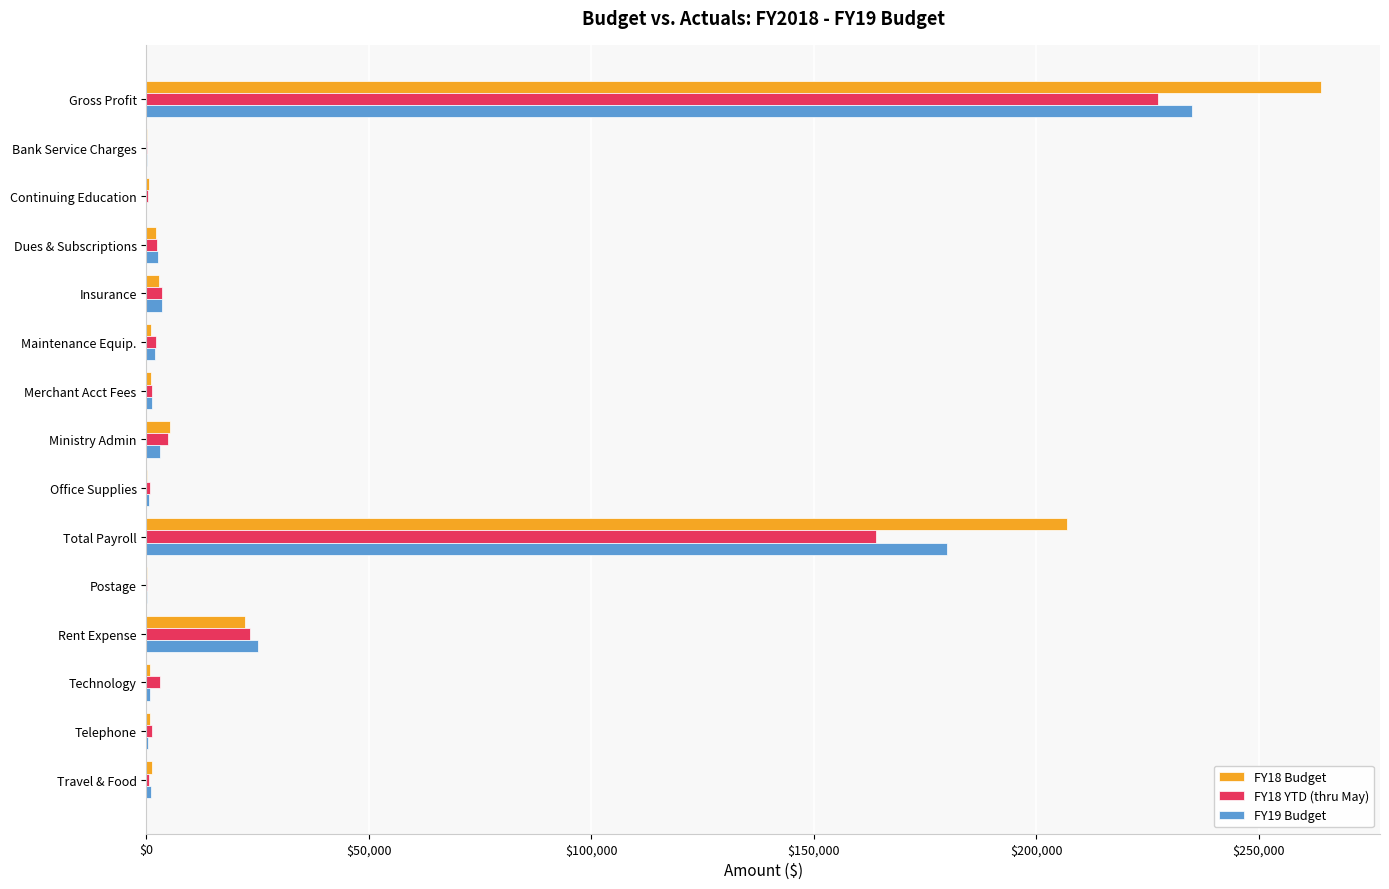

What is the greatest value displayed?

264000